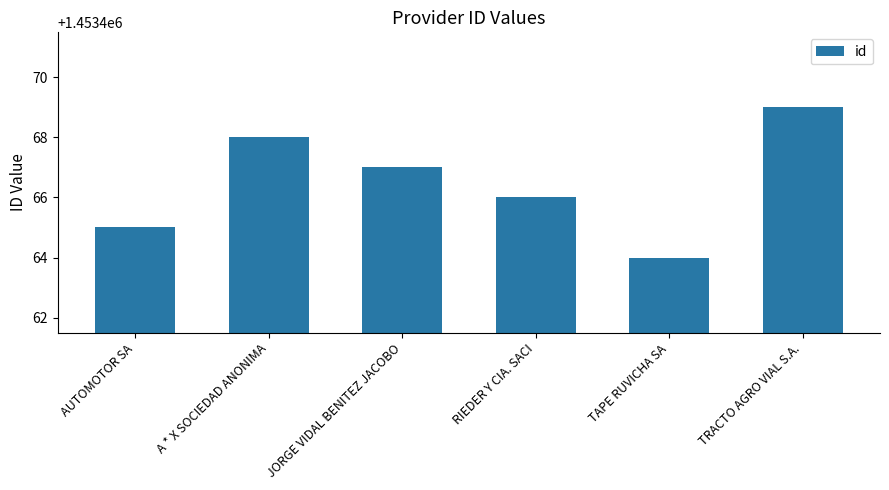

At which label does the data first exceed 1453467?

A * X SOCIEDAD ANONIMA